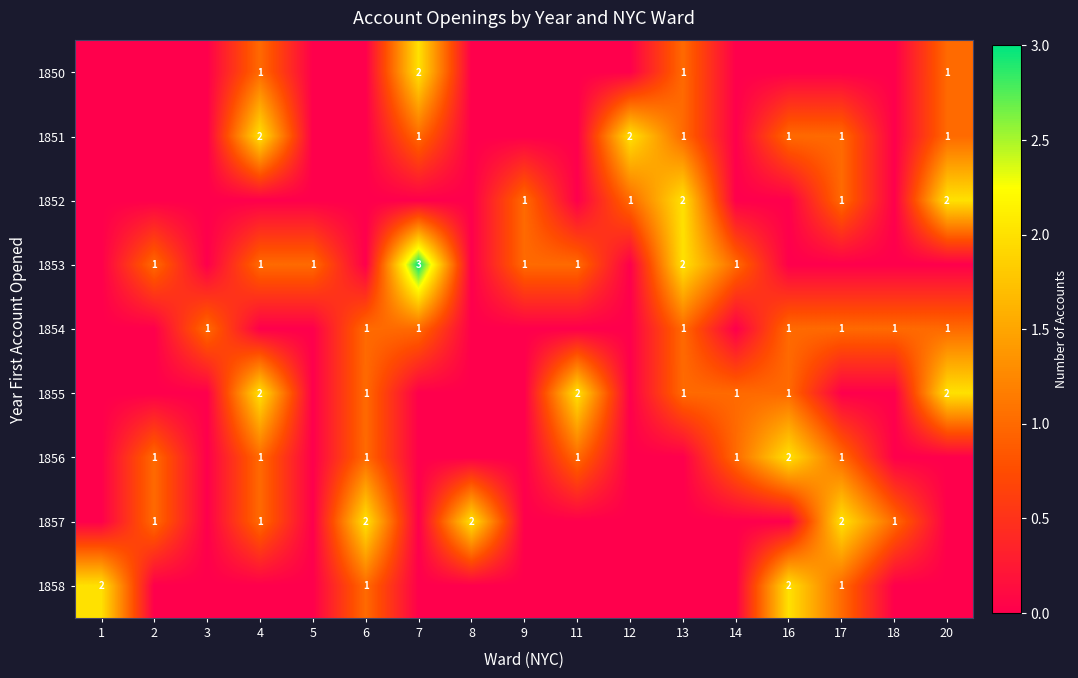

At how many categories does at least one series exceed 0?

17